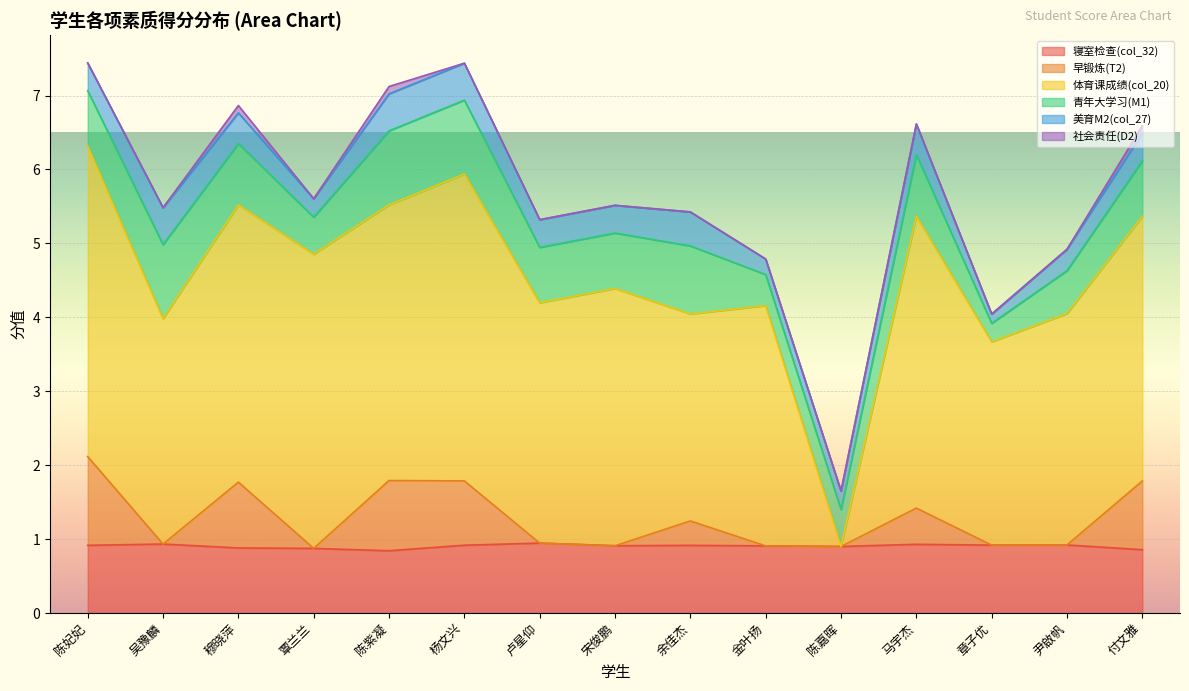

The value of 社会责任(D2) at 付文雅 is 0.1. True or false?

False